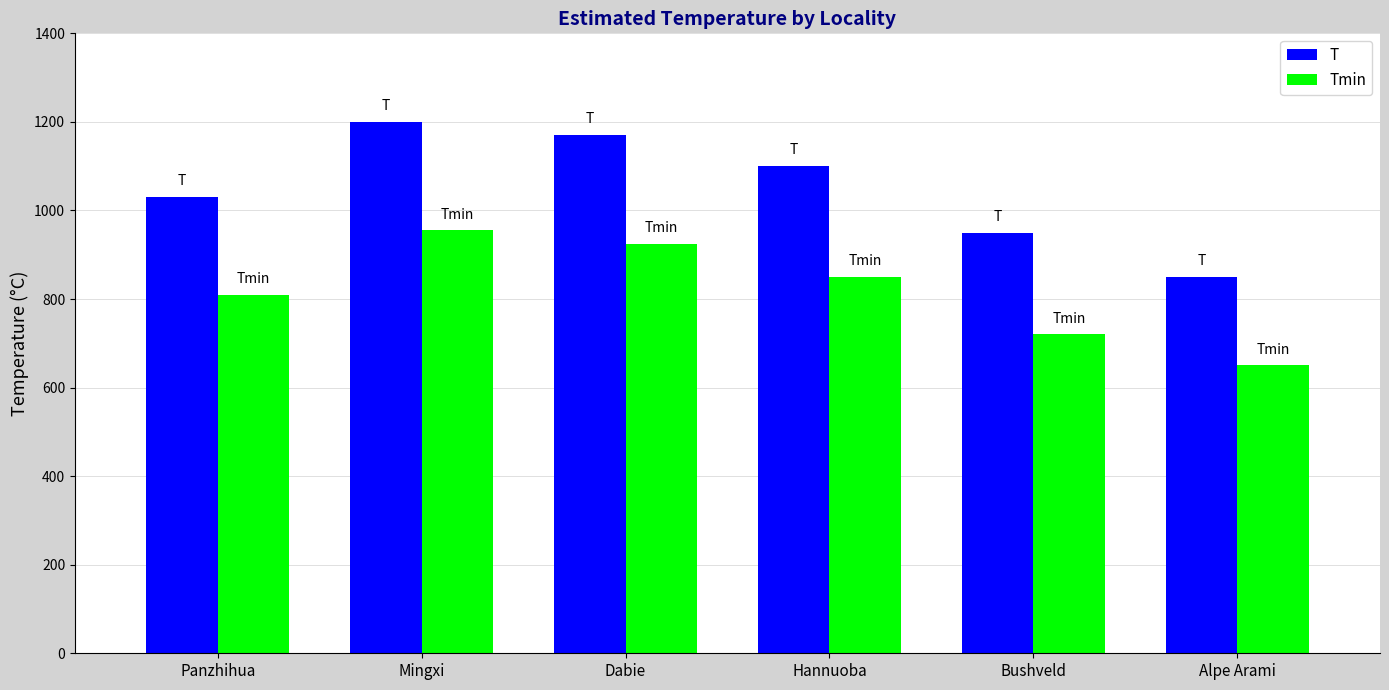

Reading left to right, list all the values displayed in this chart.

T: 1030	1200	1170	1100	950	850
Tmin: 810	955	925	850	720	650